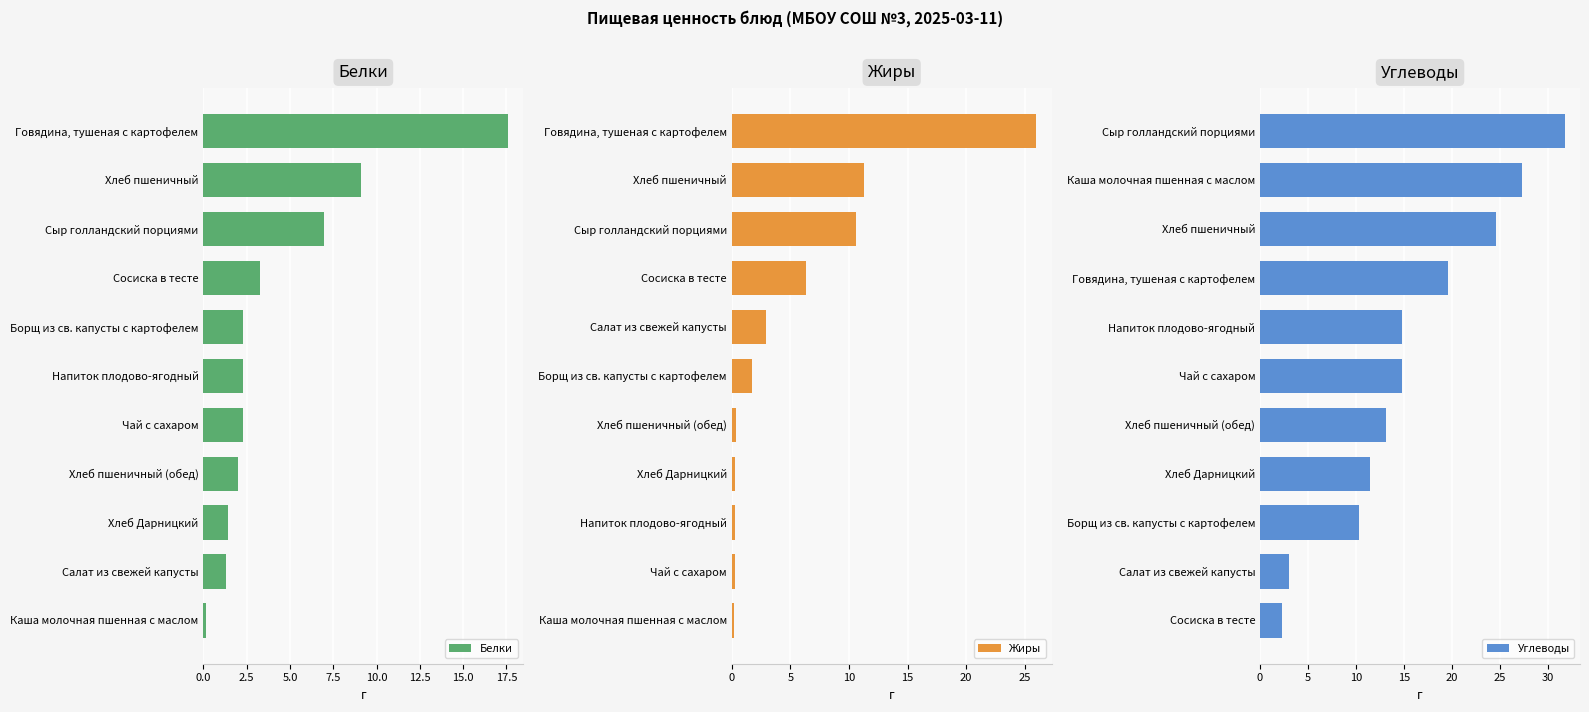

What is the maximum value for Белки?

17.6